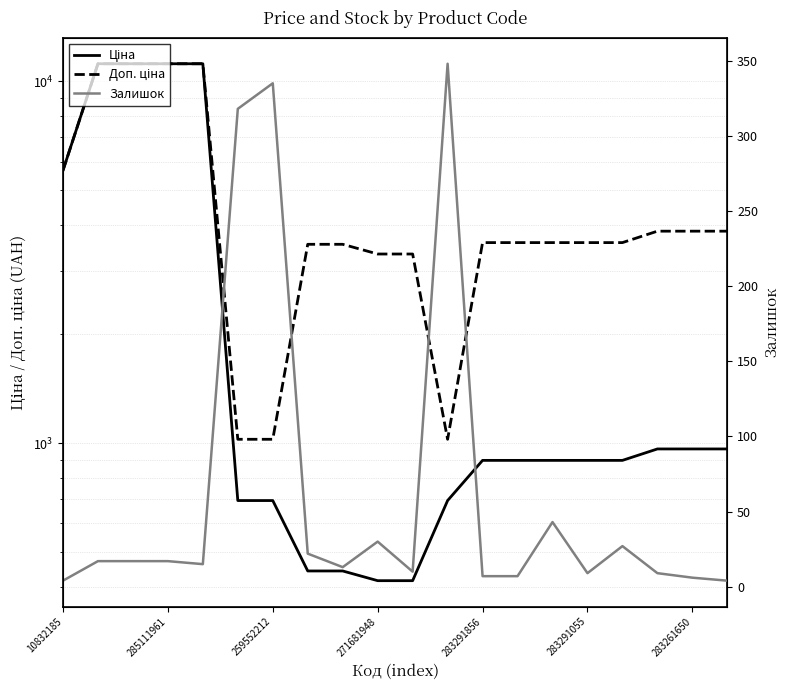

At which label is Ціна closest to 5802?

10832185